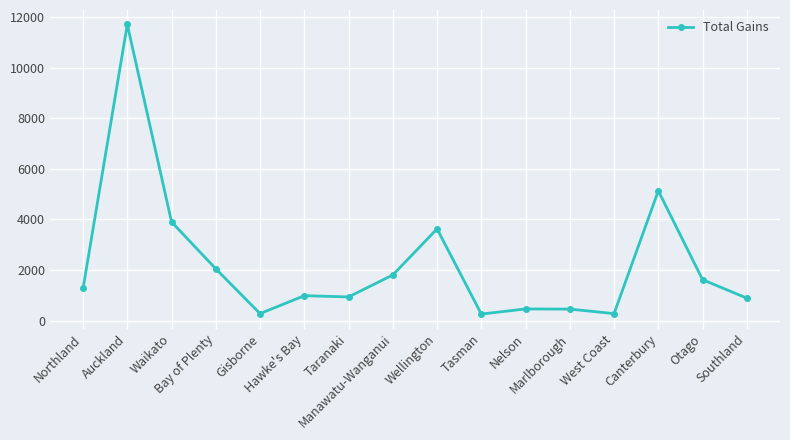

How many lines are shown in the chart?

1